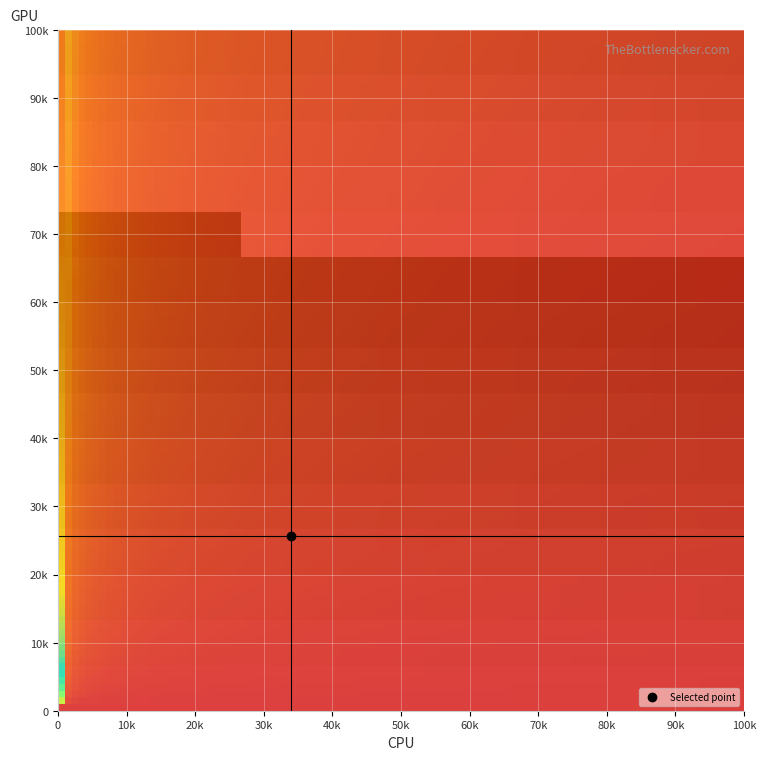

What is the sum of all 4 values?

12.5